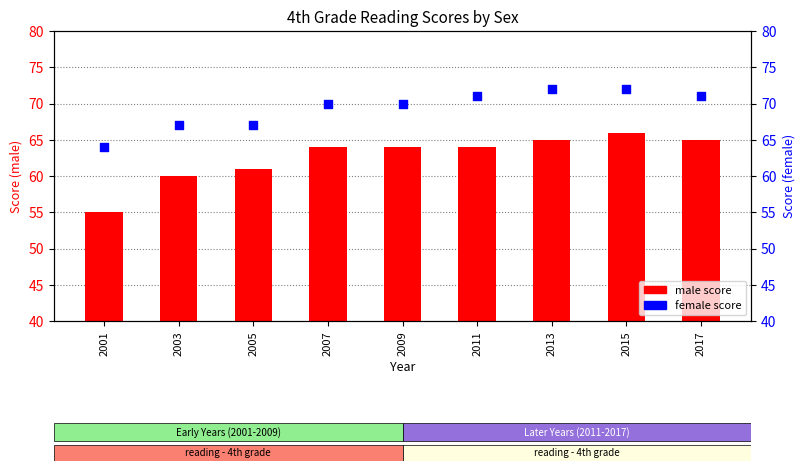

Which series has the largest total across all categories?

female